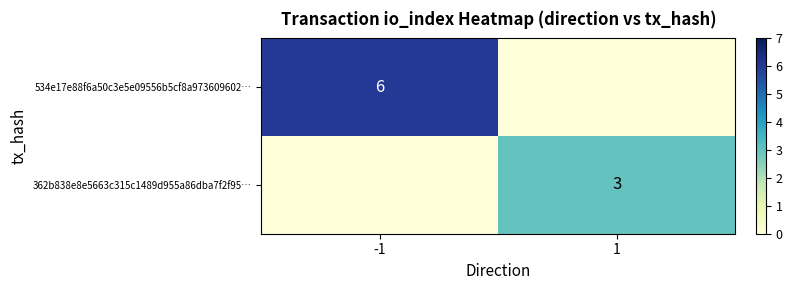

At which category does the chart reach its minimum across all series?

1